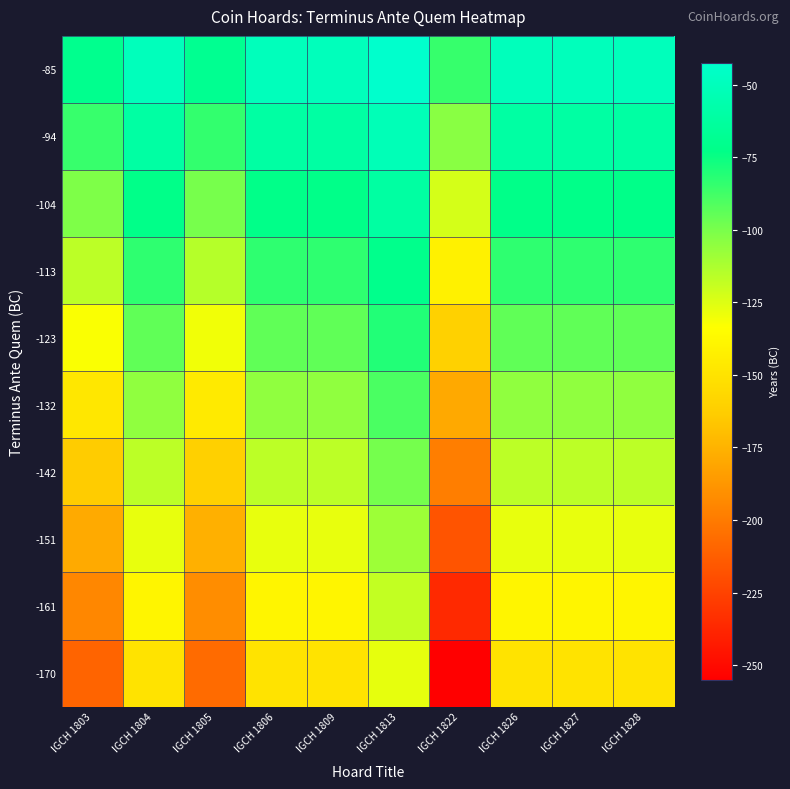

Reading left to right, list all the values displayed in this chart.

-85: IGCH 1803=-70.0	IGCH 1804=-50.0	IGCH 1805=-69.0	IGCH 1806=-50.0	IGCH 1809=-50.0	IGCH 1813=-42.5	IGCH 1822=-85.0	IGCH 1826=-50.0	IGCH 1827=-50.0	IGCH 1828=-50.0
-94: IGCH 1803=-85.6	IGCH 1804=-61.1	IGCH 1805=-84.3	IGCH 1806=-61.1	IGCH 1809=-61.1	IGCH 1813=-51.9	IGCH 1822=-103.9	IGCH 1826=-61.1	IGCH 1827=-61.1	IGCH 1828=-61.1
-104: IGCH 1803=-101.1	IGCH 1804=-72.2	IGCH 1805=-99.7	IGCH 1806=-72.2	IGCH 1809=-72.2	IGCH 1813=-61.4	IGCH 1822=-122.8	IGCH 1826=-72.2	IGCH 1827=-72.2	IGCH 1828=-72.2
-113: IGCH 1803=-116.7	IGCH 1804=-83.3	IGCH 1805=-115.0	IGCH 1806=-83.3	IGCH 1809=-83.3	IGCH 1813=-70.8	IGCH 1822=-141.7	IGCH 1826=-83.3	IGCH 1827=-83.3	IGCH 1828=-83.3
-123: IGCH 1803=-132.2	IGCH 1804=-94.4	IGCH 1805=-130.3	IGCH 1806=-94.4	IGCH 1809=-94.4	IGCH 1813=-80.3	IGCH 1822=-160.6	IGCH 1826=-94.4	IGCH 1827=-94.4	IGCH 1828=-94.4
-132: IGCH 1803=-147.8	IGCH 1804=-105.6	IGCH 1805=-145.7	IGCH 1806=-105.6	IGCH 1809=-105.6	IGCH 1813=-89.7	IGCH 1822=-179.4	IGCH 1826=-105.6	IGCH 1827=-105.6	IGCH 1828=-105.6
-142: IGCH 1803=-163.3	IGCH 1804=-116.7	IGCH 1805=-161.0	IGCH 1806=-116.7	IGCH 1809=-116.7	IGCH 1813=-99.2	IGCH 1822=-198.3	IGCH 1826=-116.7	IGCH 1827=-116.7	IGCH 1828=-116.7
-151: IGCH 1803=-178.9	IGCH 1804=-127.8	IGCH 1805=-176.3	IGCH 1806=-127.8	IGCH 1809=-127.8	IGCH 1813=-108.6	IGCH 1822=-217.2	IGCH 1826=-127.8	IGCH 1827=-127.8	IGCH 1828=-127.8
-161: IGCH 1803=-194.4	IGCH 1804=-138.9	IGCH 1805=-191.7	IGCH 1806=-138.9	IGCH 1809=-138.9	IGCH 1813=-118.1	IGCH 1822=-236.1	IGCH 1826=-138.9	IGCH 1827=-138.9	IGCH 1828=-138.9
-170: IGCH 1803=-210.0	IGCH 1804=-150.0	IGCH 1805=-207.0	IGCH 1806=-150.0	IGCH 1809=-150.0	IGCH 1813=-127.5	IGCH 1822=-255.0	IGCH 1826=-150.0	IGCH 1827=-150.0	IGCH 1828=-150.0